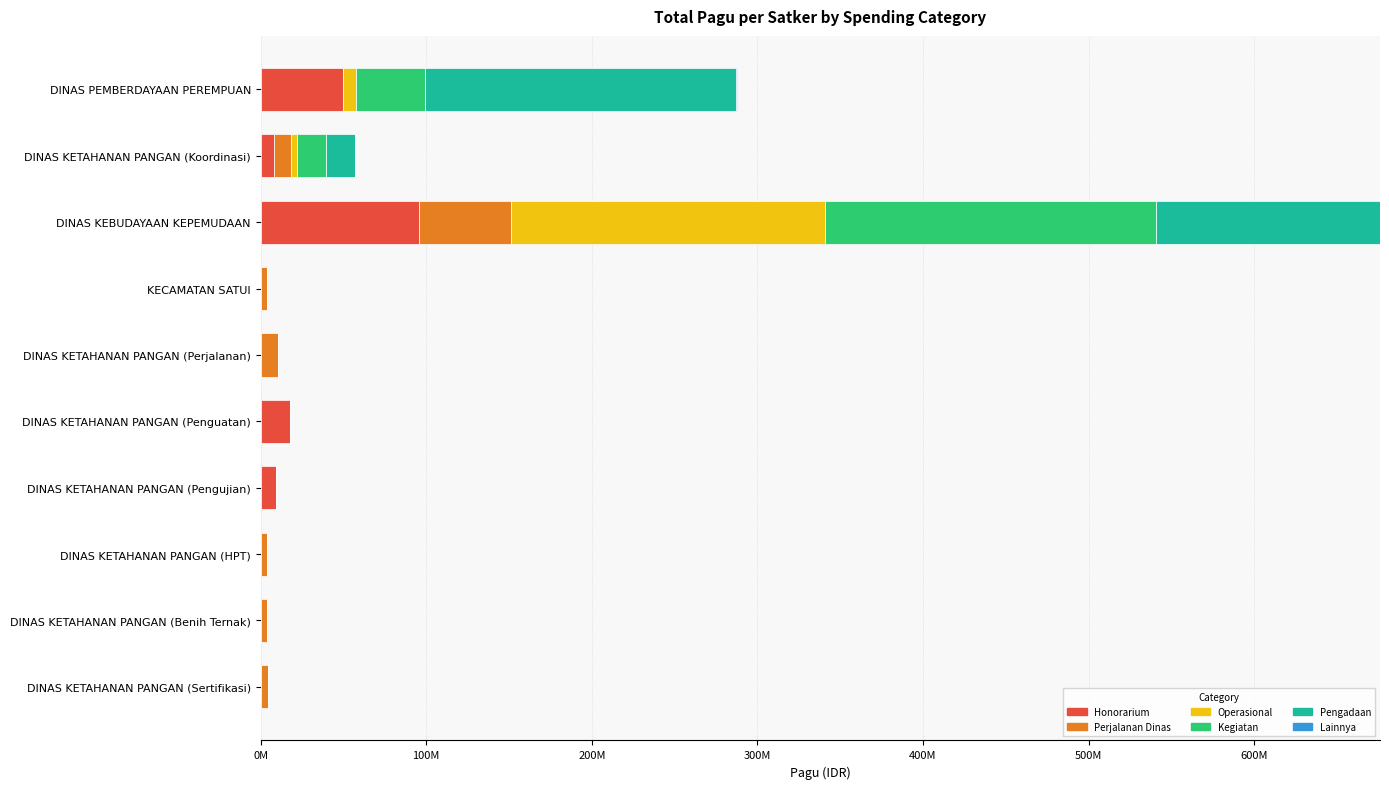

Reading left to right, list all the values displayed in this chart.

Honorarium: 49590000	7900000	95700000	0	0	17645000	9465000	0	0	0
Perjalanan Dinas: 0	10500000	55380000	3600000	10500000	0	0	3600000	3750000	4500000
Operasional: 8145000	3600000	189505000	0	0	0	0	0	0	0
Kegiatan: 41445000	17645000	200270300	0	0	0	0	0	0	0
Pengadaan: 188098830	17365000	135100000	0	0	0	0	0	0	0
Lainnya: 409000	0	0	0	0	0	0	0	0	0